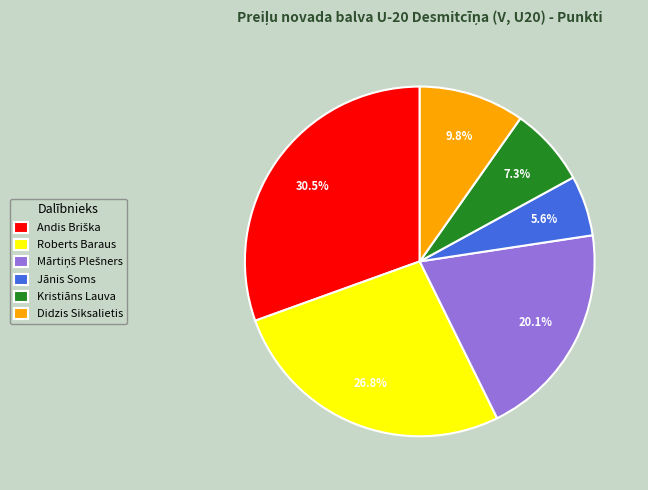

To the nearest percent, what is the average slice percentage?

17%